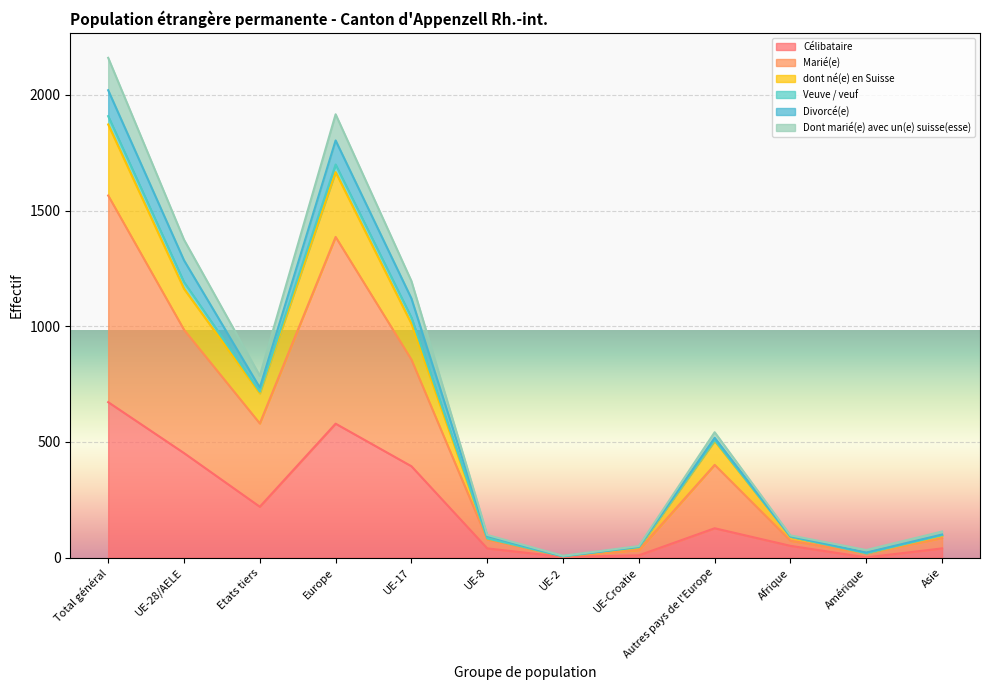

What is the minimum value for Dont marié(e) avec un(e) suisse(esse)?

8